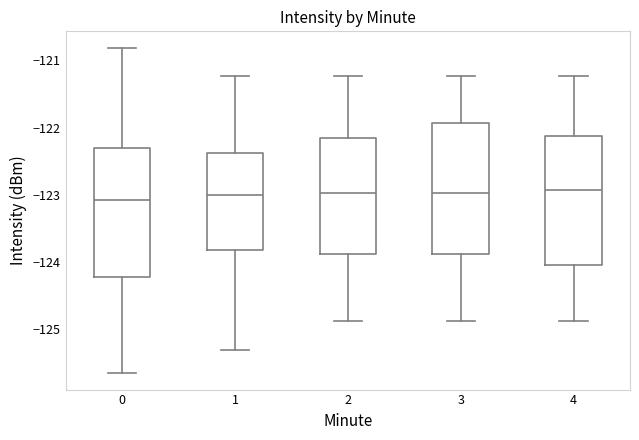

Reading left to right, transcribe this box plot: for each box, give where its median line is, the range the box spans, and where its two whiskers end, as read against the y-axis. The values are not printed on the chart, so give them approximately, as read against the axis.

0: median -123.1, box -124.2 to -122.3, whiskers -125.7 to -120.8
1: median -123.0, box -123.8 to -122.4, whiskers -125.3 to -121.2
2: median -123.0, box -123.9 to -122.2, whiskers -124.9 to -121.2
3: median -123.0, box -123.9 to -121.9, whiskers -124.9 to -121.2
4: median -122.9, box -124.0 to -122.1, whiskers -124.9 to -121.2